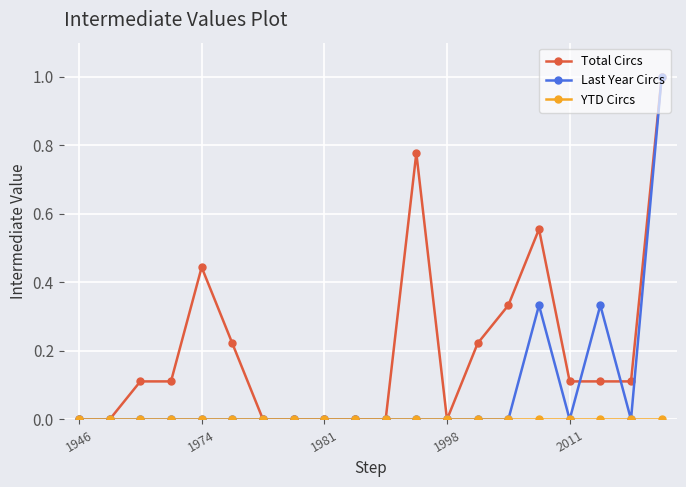

What is the maximum value shown in the chart?

1.0